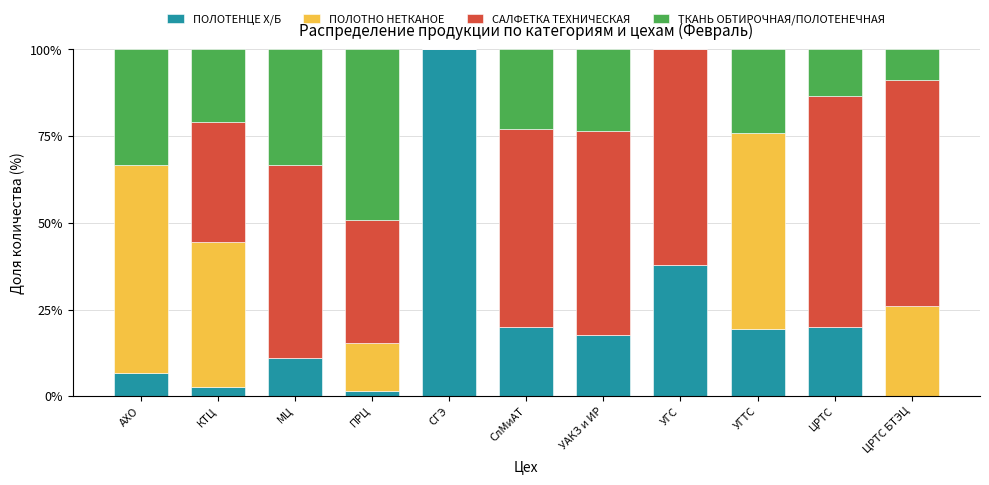

What is the total value across all series at ЦРТС?

100.0